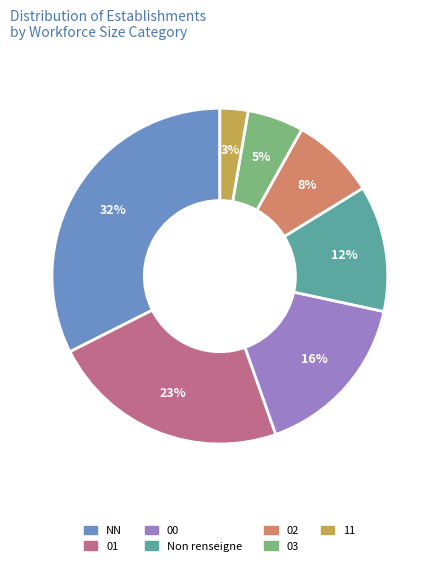

Does 11 represent more than half of the total?

No